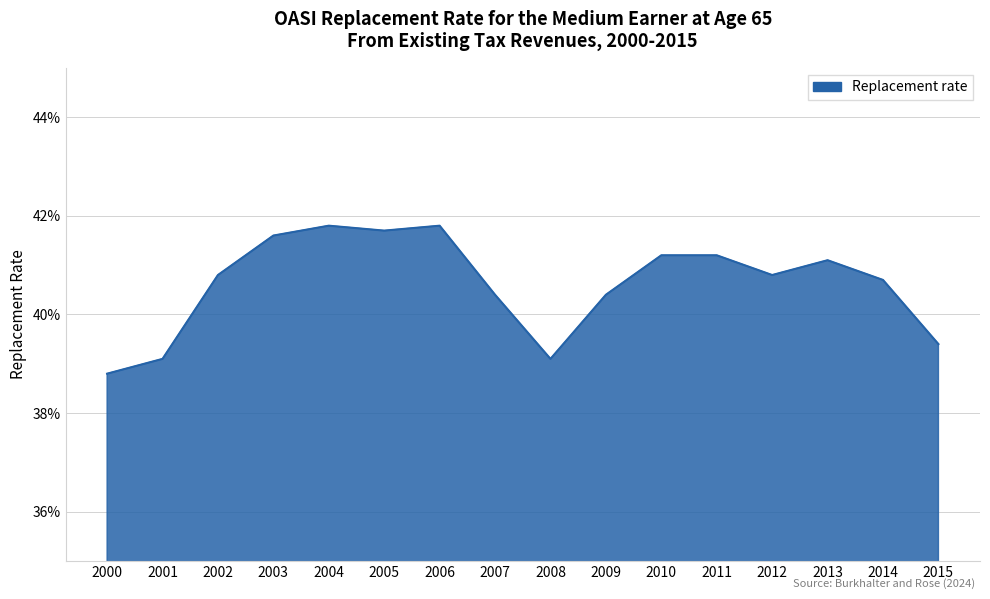

What is the sum of the values at 2013 and 2009?

0.8